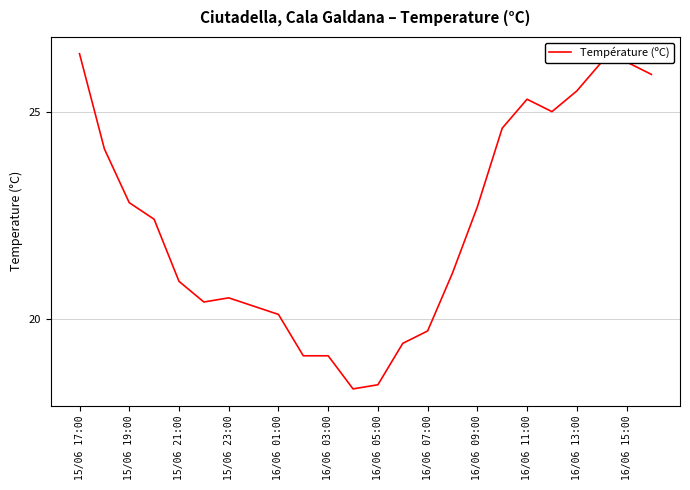

Reading right to left, extract all data points from this chart.

25.9	26.2	26.2	25.5	25.0	25.3	24.6	22.7	21.1	19.7	19.4	18.4	18.3	19.1	19.1	20.1	20.3	20.5	20.4	20.9	22.4	22.8	24.1	26.4